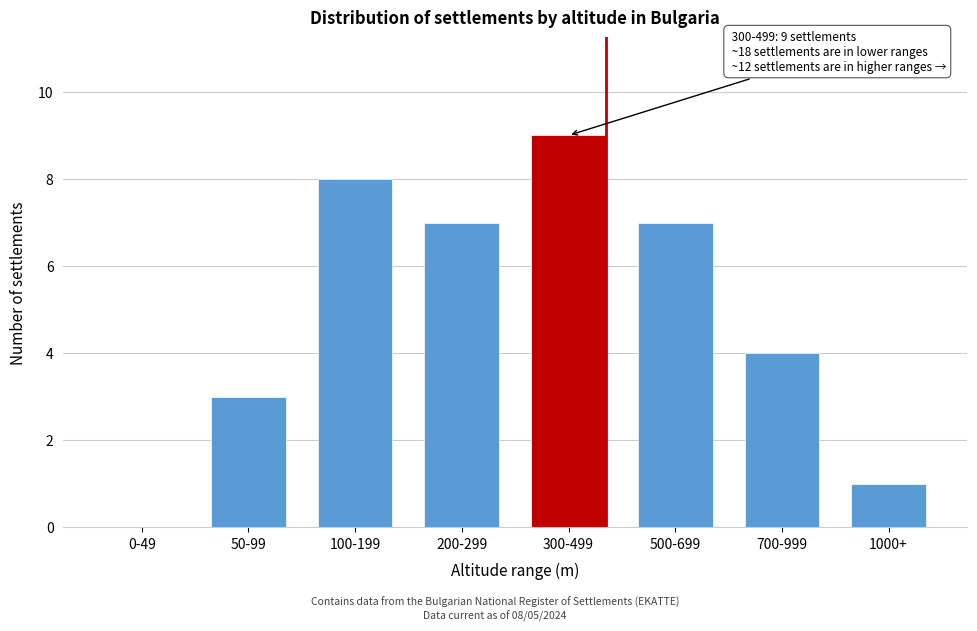

Reading left to right, extract all data points from this chart.

0-49=0	50-99=3	100-199=8	200-299=7	300-499=9	500-699=7	700-999=4	1000+=1